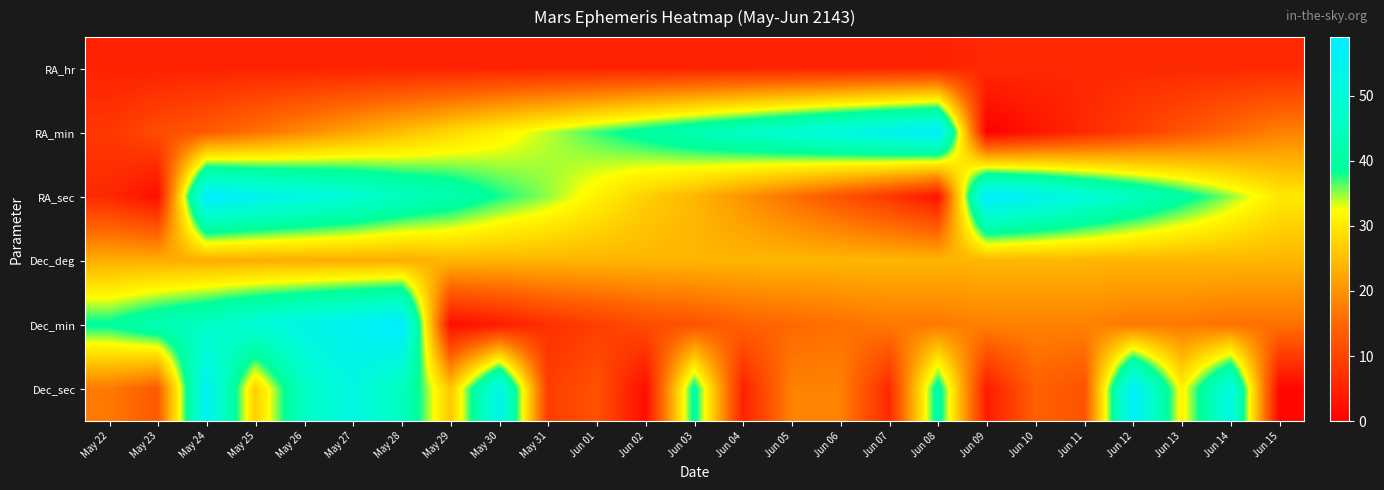

Between May 30 and Jun 02, which series saw the biggest shift?

Dec_sec